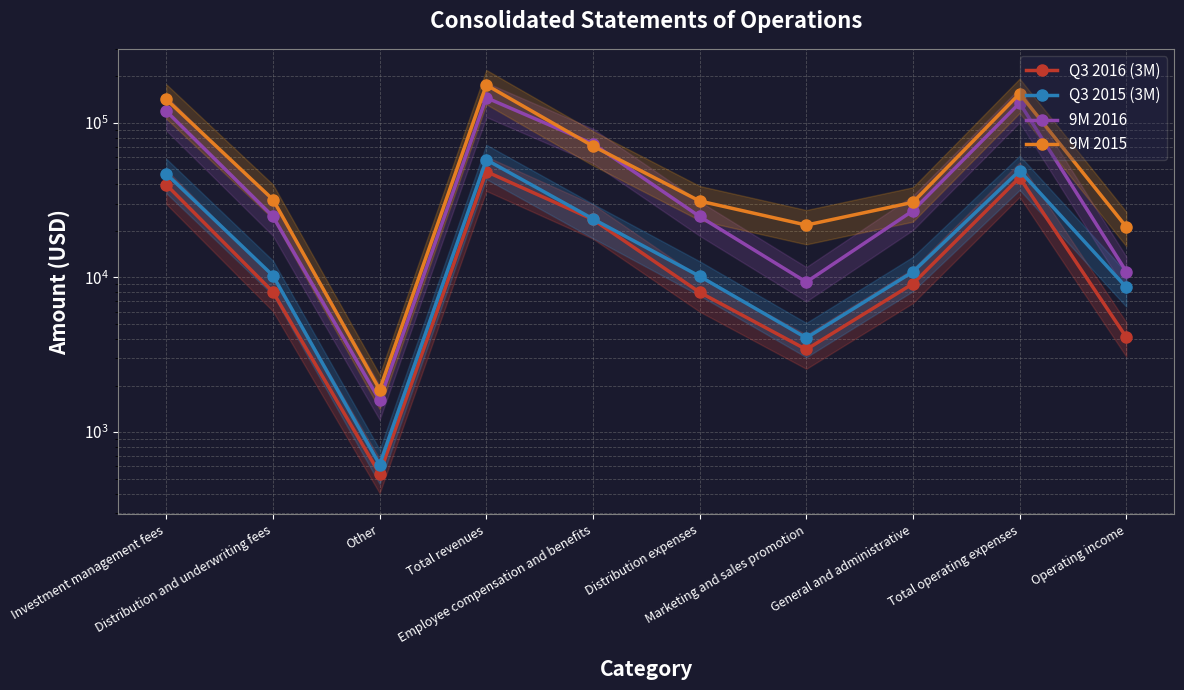

In 9M 2015, how many points are higher than both neighbors (excluding endpoints)?

2